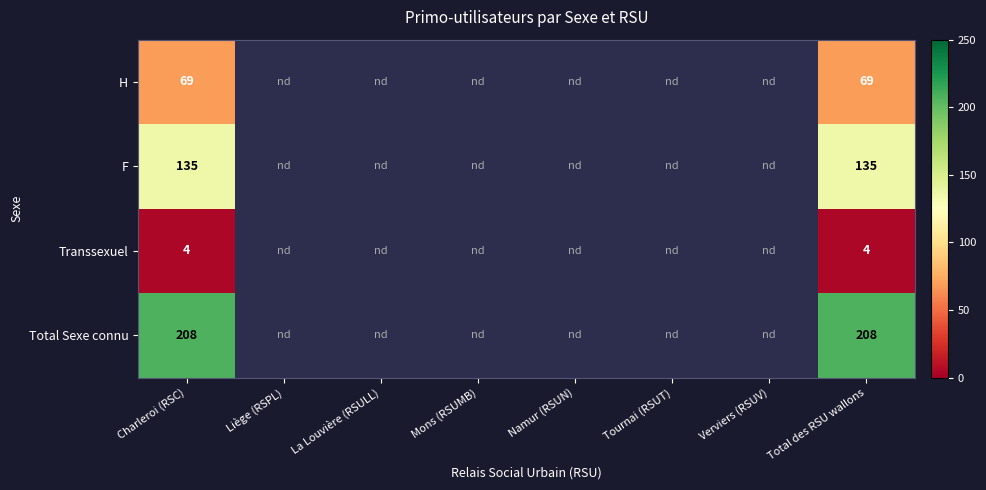

What is the total value across all series at Charleroi (RSC)?

416.0